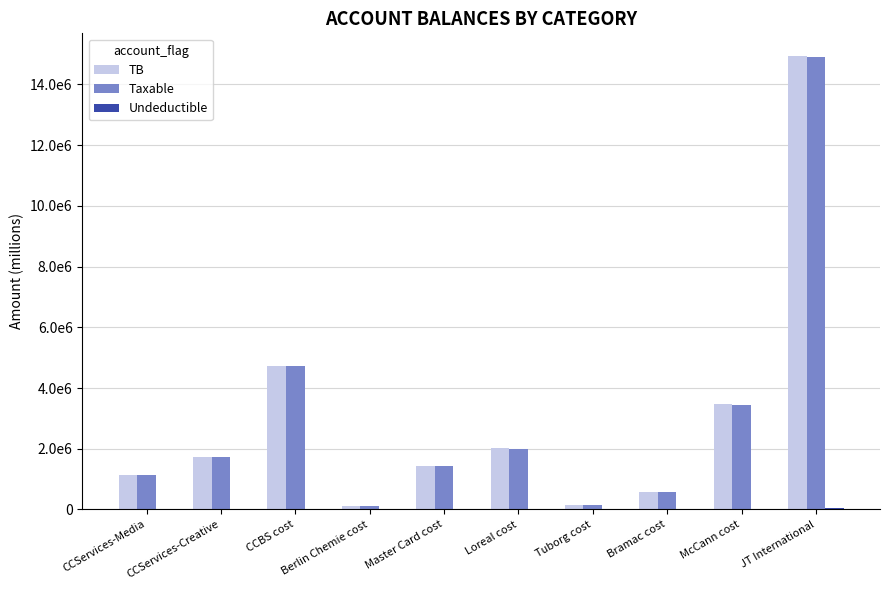

At which label is Undeductible closest to 21649?

Loreal cost